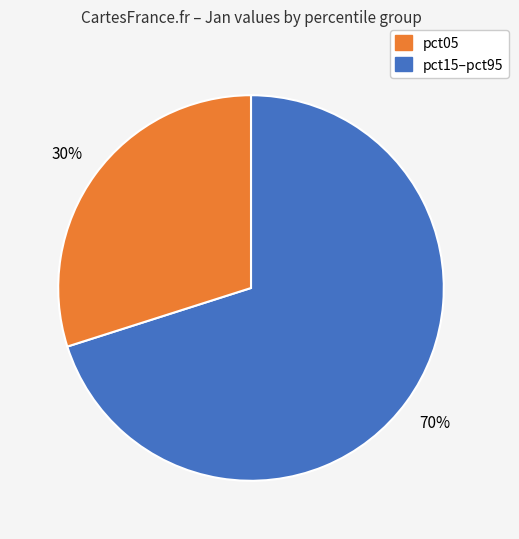

Does any single category account for the majority?

Yes